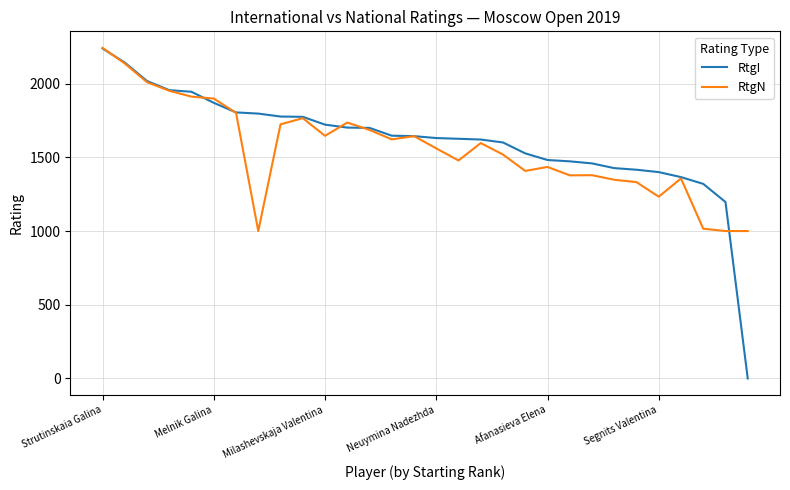

What is the maximum value shown in the chart?

2243